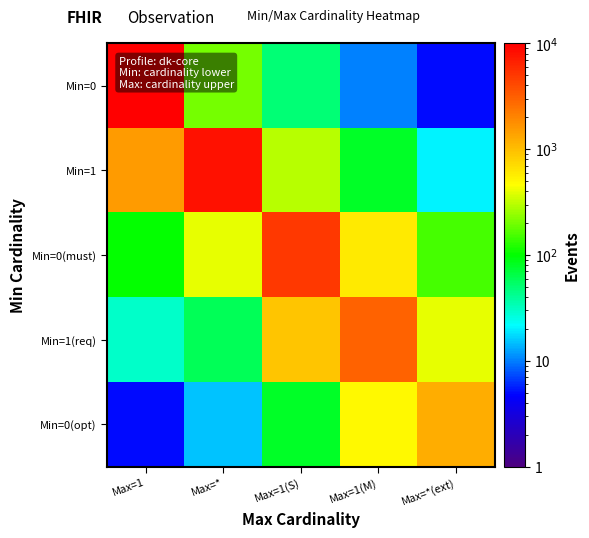

Which category has the lowest value across all series?

Max=*(ext)